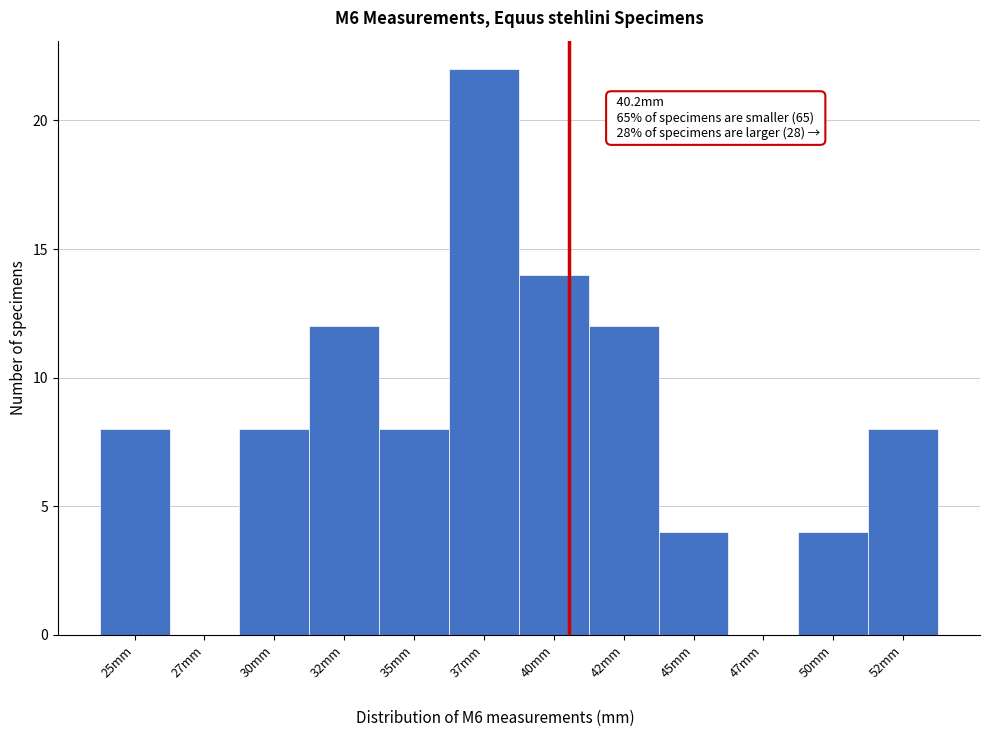

Reading left to right, extract all data points from this chart.

25mm=8	27mm=0	30mm=8	32mm=12	35mm=8	37mm=22	40mm=14	42mm=12	45mm=4	47mm=0	50mm=4	52mm=8